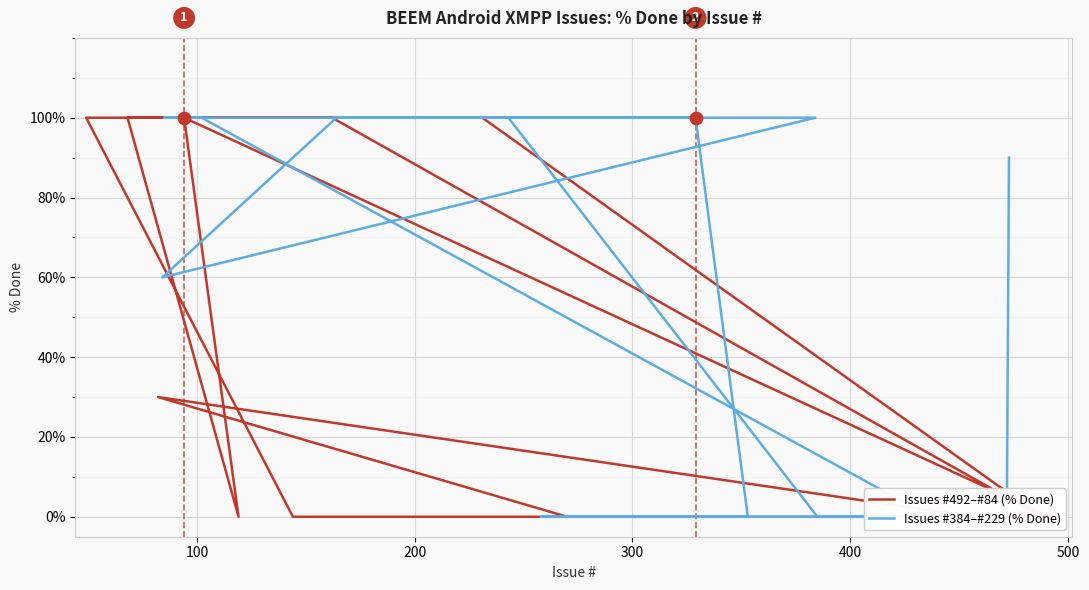

Which series has the widest spread of Y values?

Issues #492–#84 (% Done)